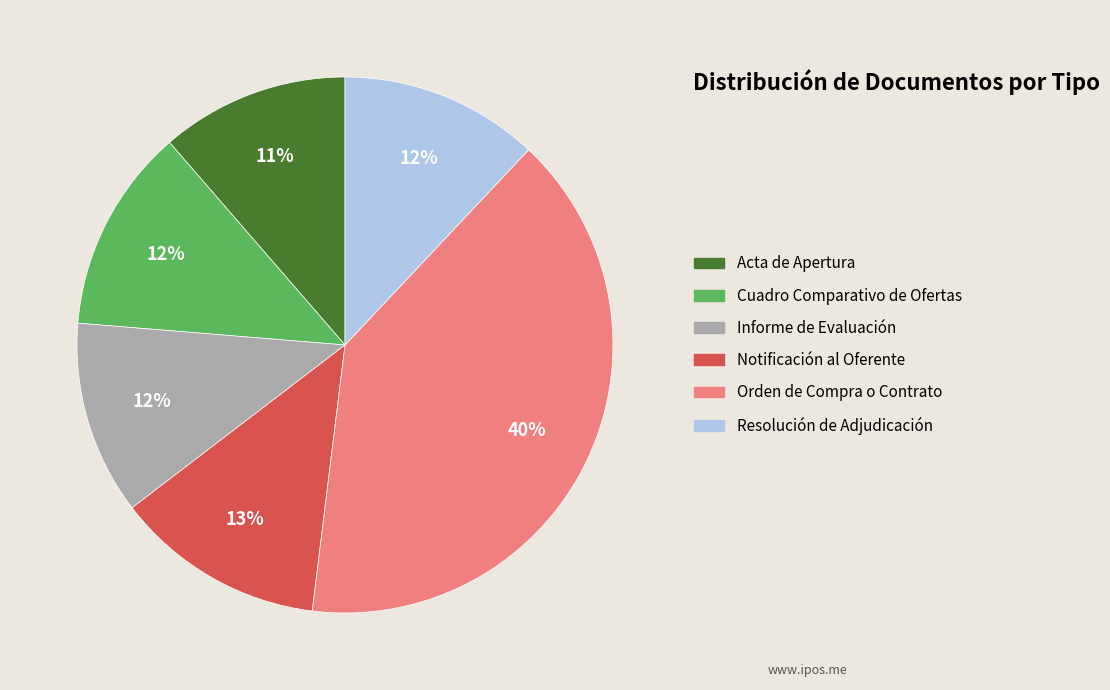

How many slices are in this pie chart?

6